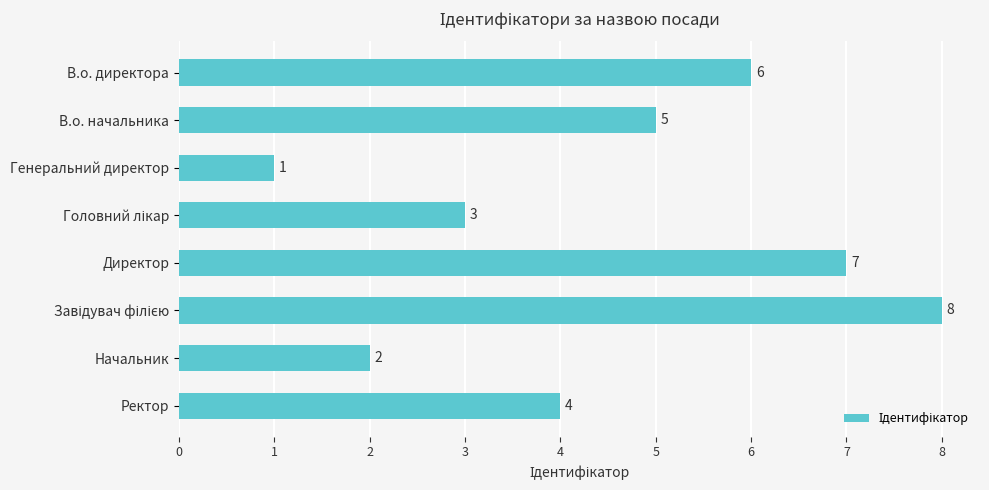

At which label is the value closest to 4?

Ректор